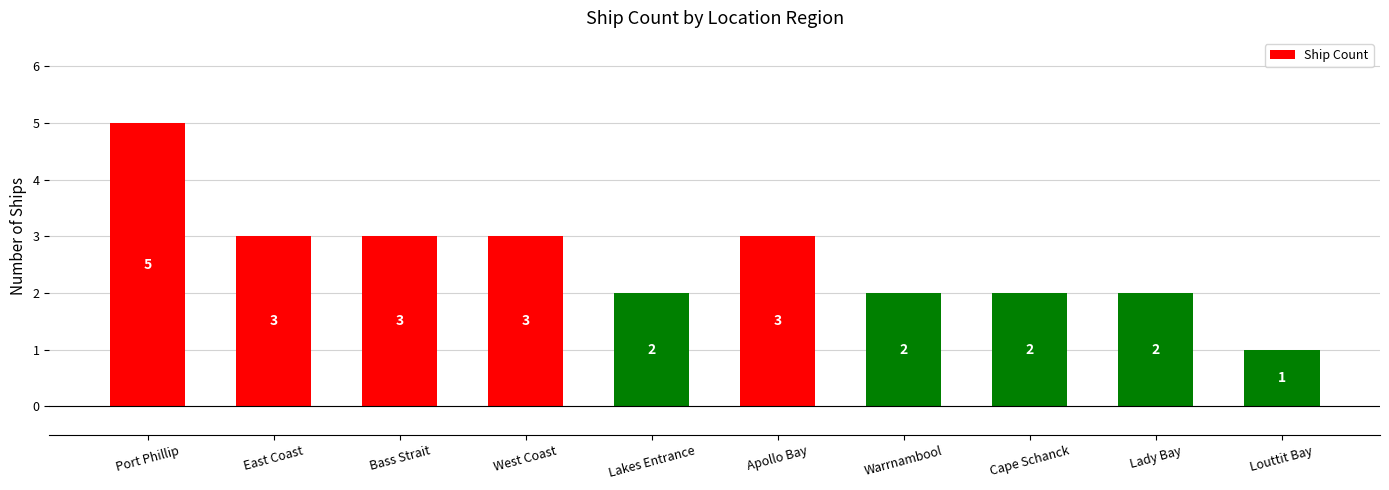

Reading left to right, what are all the values shown in this chart?

Port Phillip=5	East Coast=3	Bass Strait=3	West Coast=3	Lakes Entrance=2	Apollo Bay=3	Warrnambool=2	Cape Schanck=2	Lady Bay=2	Louttit Bay=1